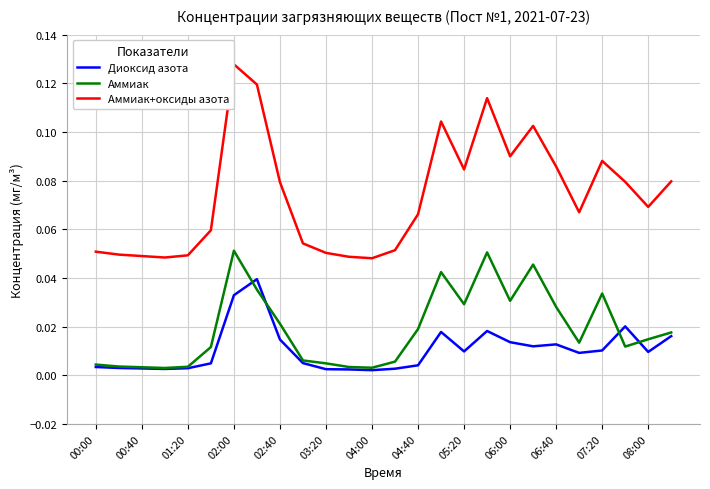

Is the value of Аммиак+оксиды азота at 23 greater than the value of Диоксид азота at 13?

Yes